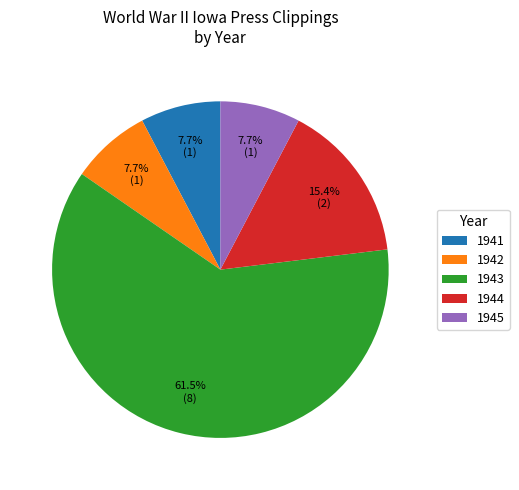

How many slices are in this pie chart?

5